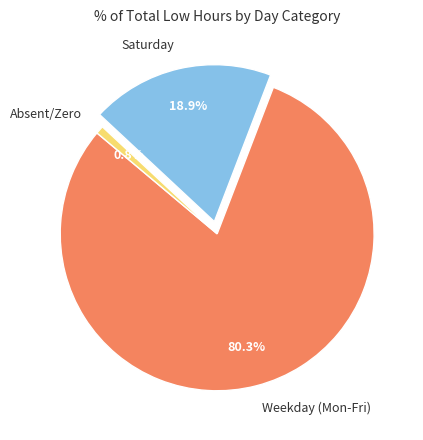

Count the number of slices in the pie.

3